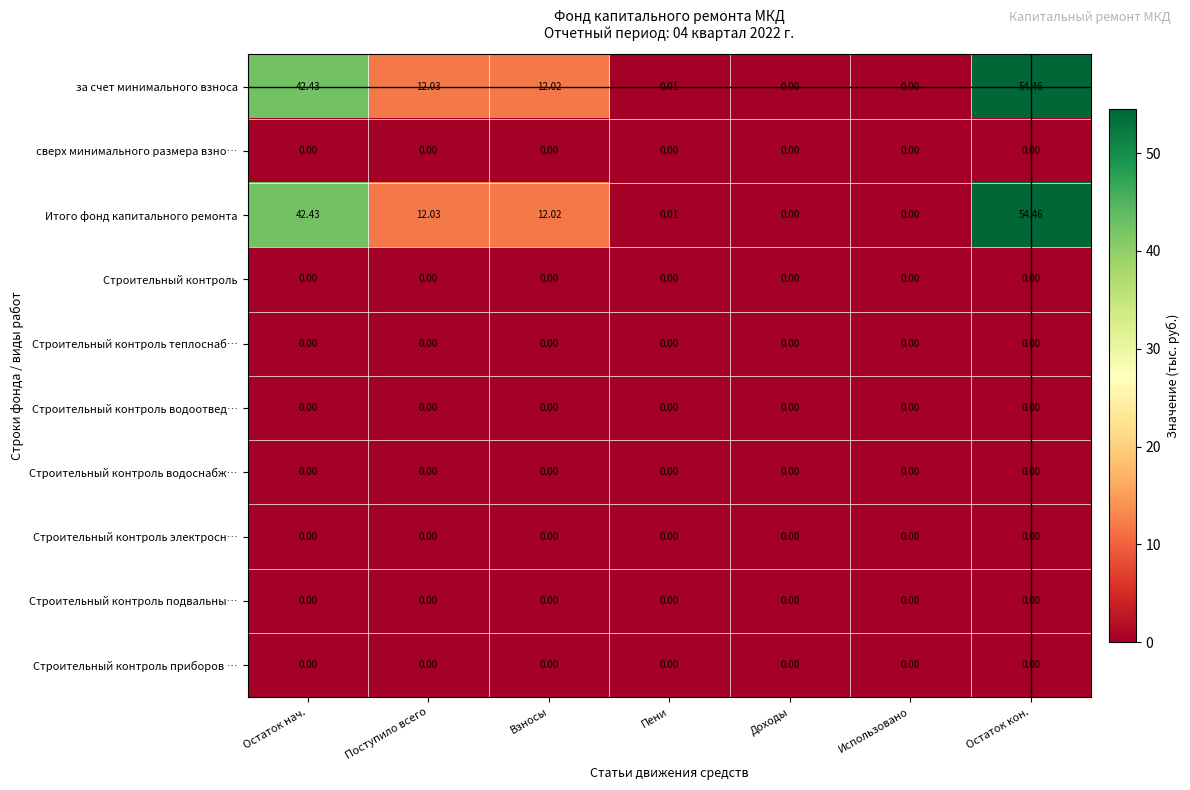

Where does the Итого фонд капитального ремонта series first go above 12?

Остаток нач.